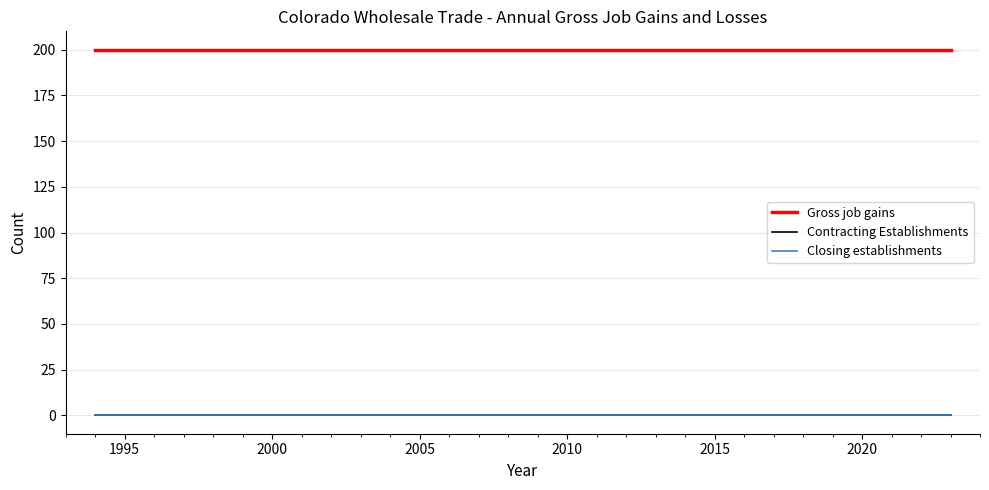

Is this an area chart (filled region under the line)?

No